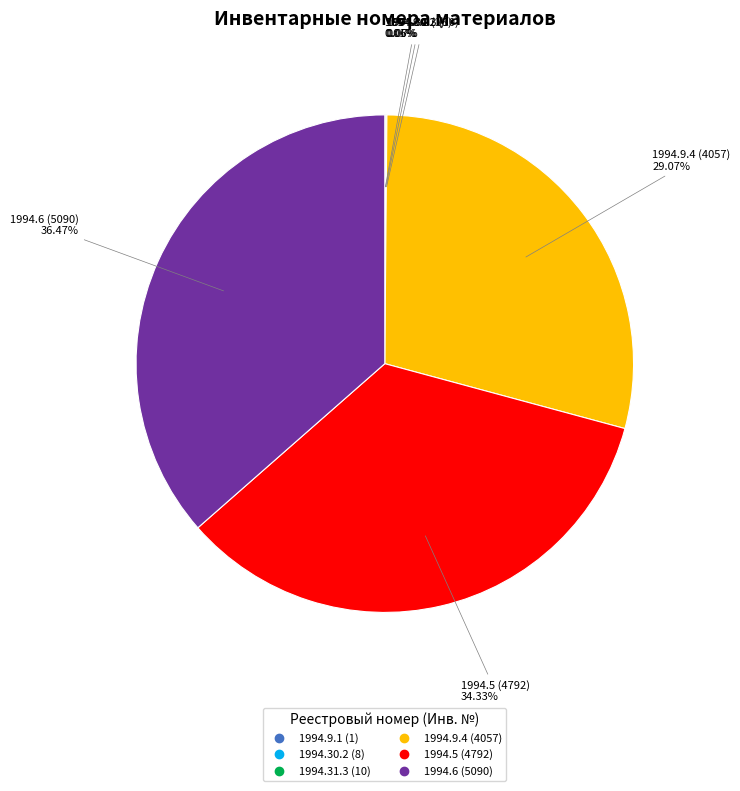

Is there a majority slice in this chart?

No